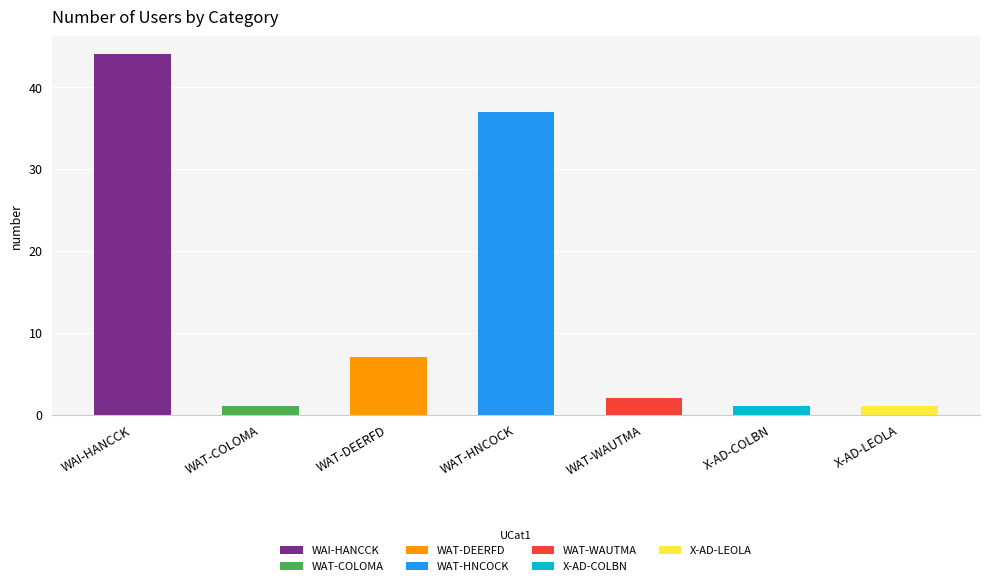

What is the change in value from WAT-DEERFD to WAT-HNCOCK?

+30